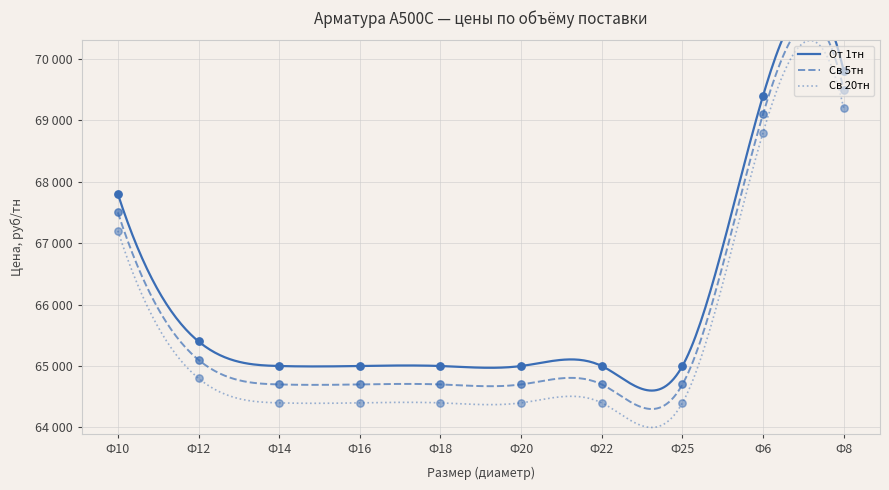

Which series reaches the maximum Y coordinate?

От 1тн